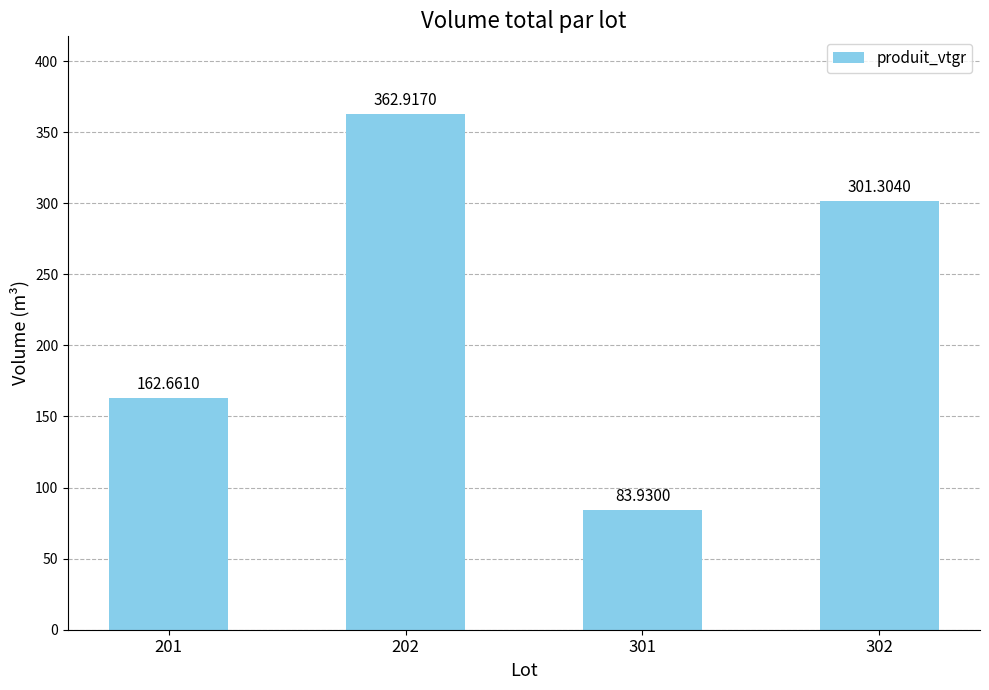

How many values exceed 301?

2